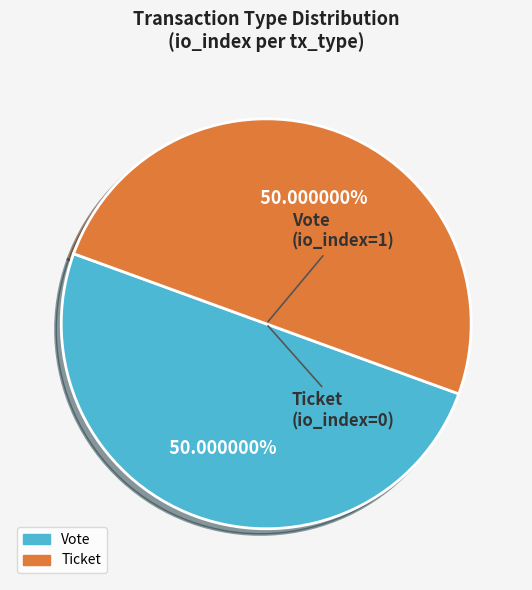

Count the number of slices in the pie.

2